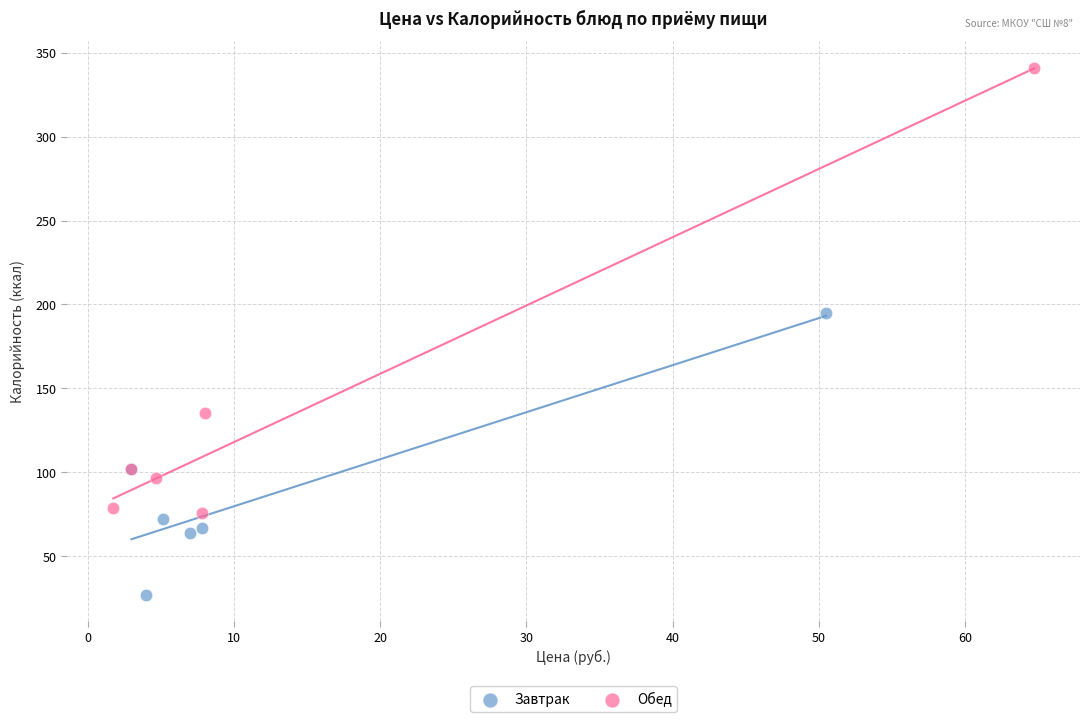

Which series contains the lowest Y value?

Завтрак